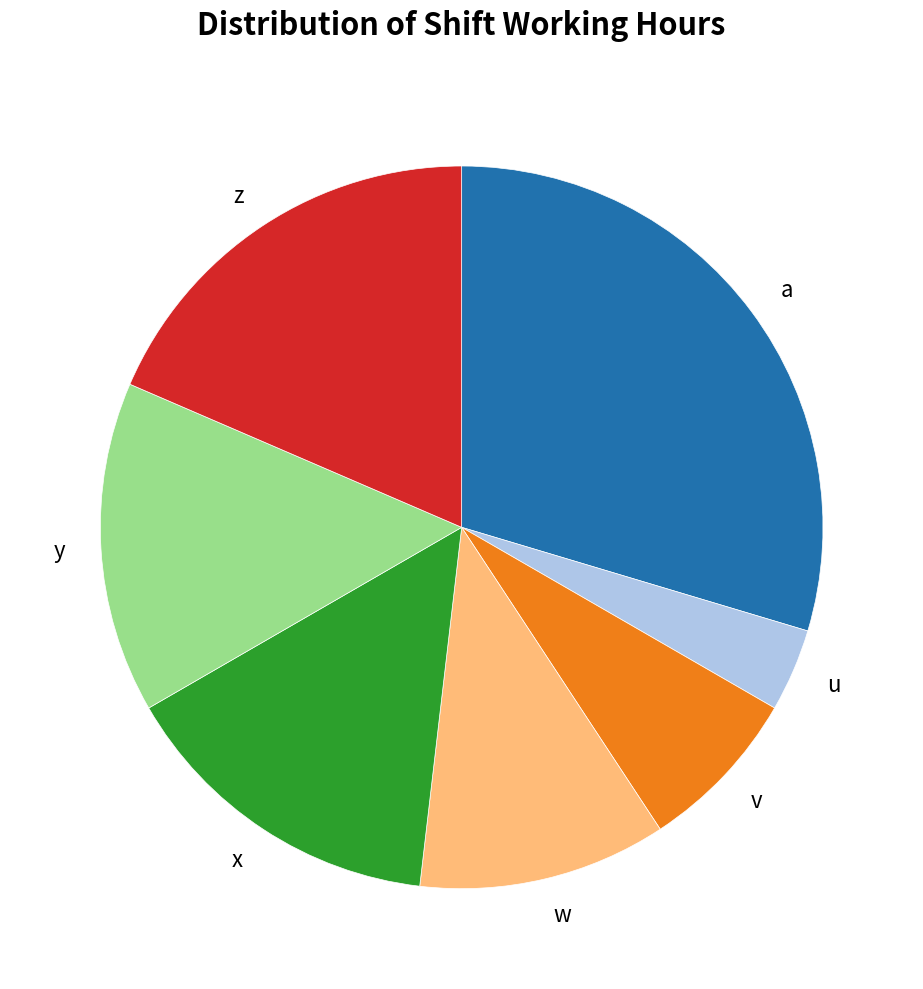

True or false: a accounts for 30% of the total.

True